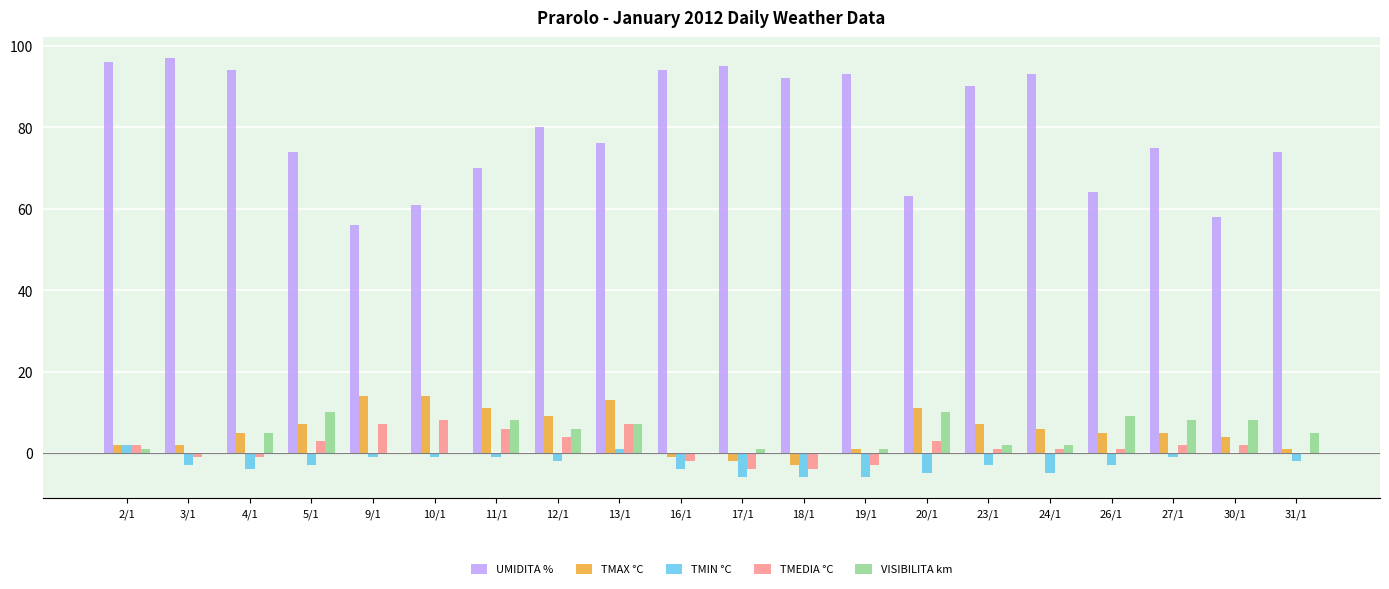

What is the maximum value shown in the chart?

97